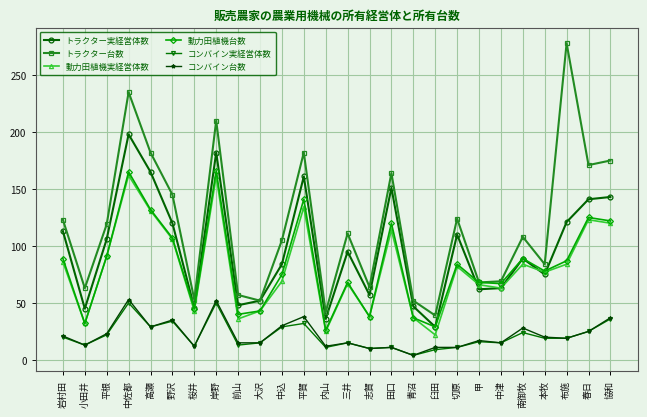

At which category does the chart reach its peak across all series?

布施